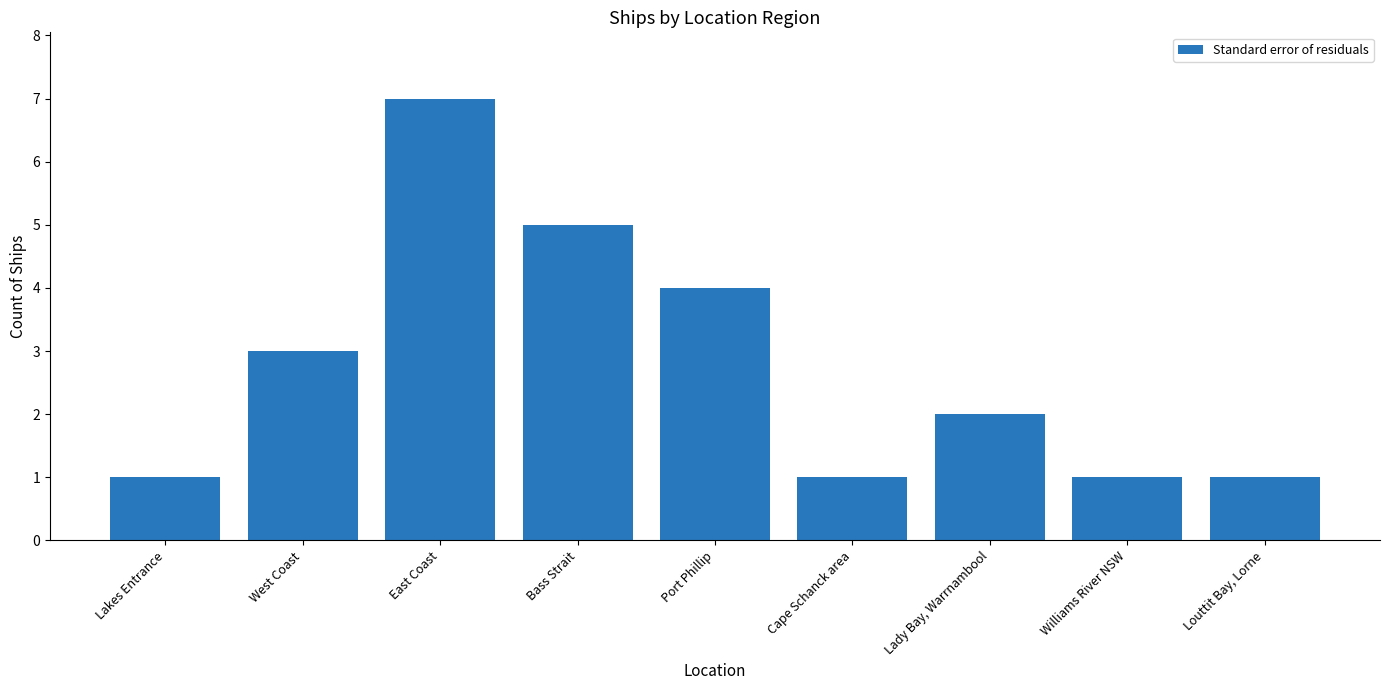

What is the approximate value at Port Phillip?

4